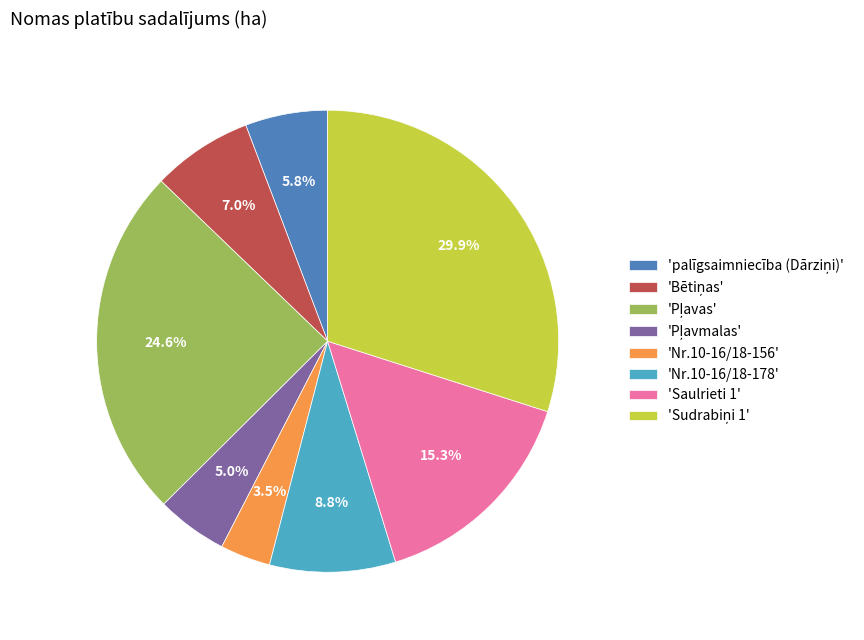

Does any single category account for the majority?

No